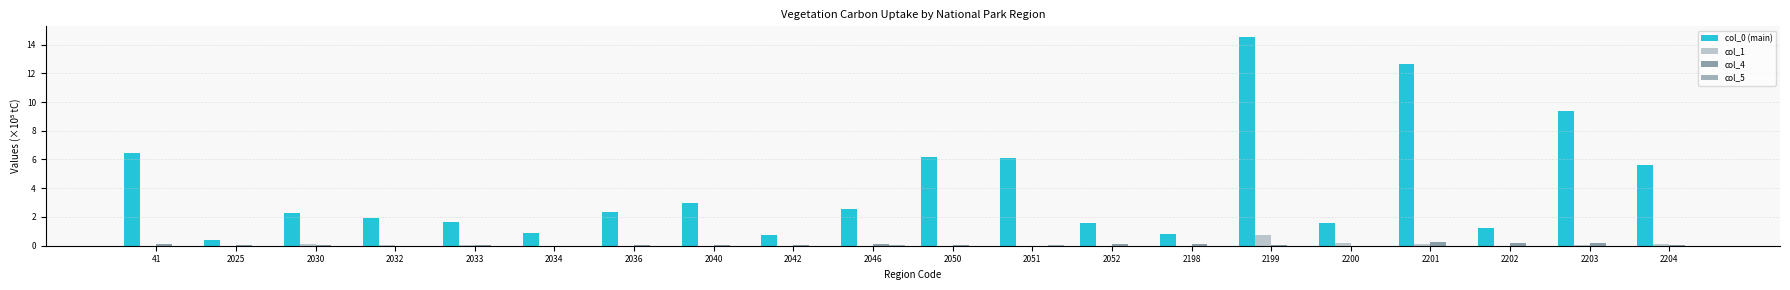

The col_4 series shows 0.0 at 2033. True or false?

True